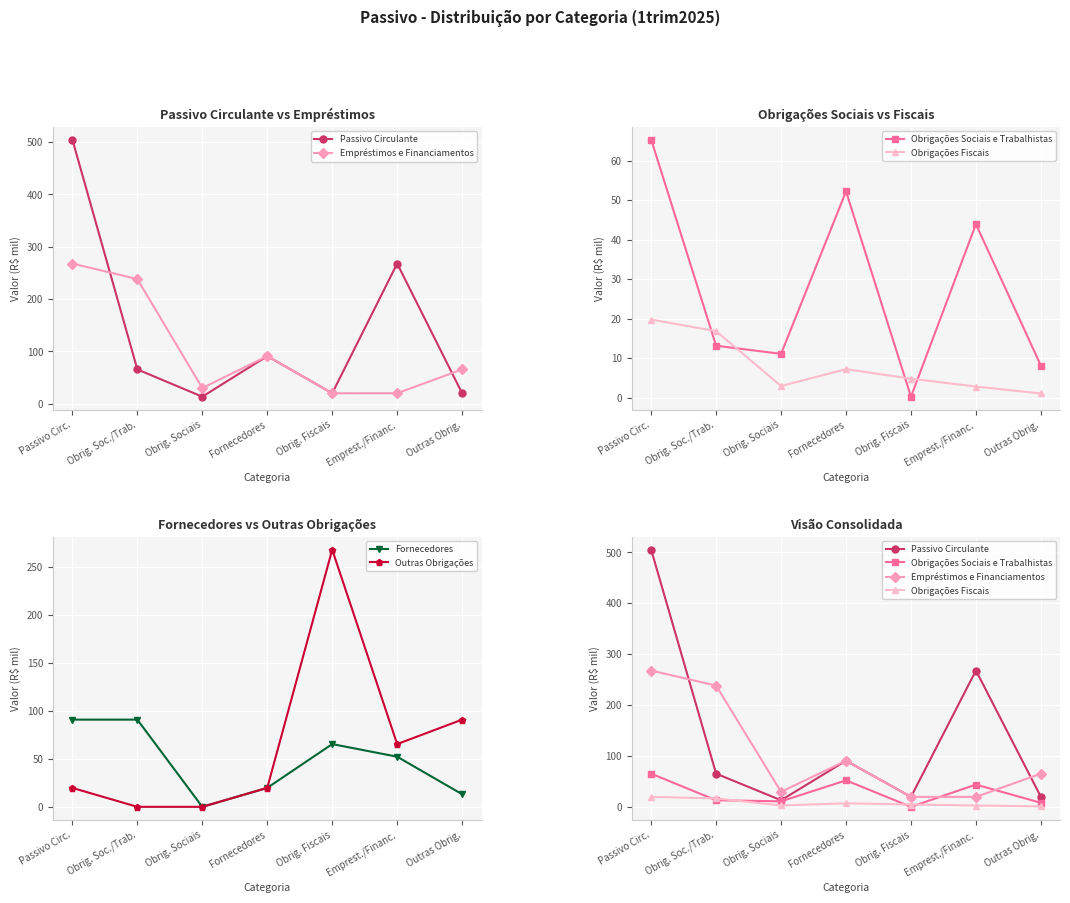

Which series has the largest total across all categories?

Passivo Circulante